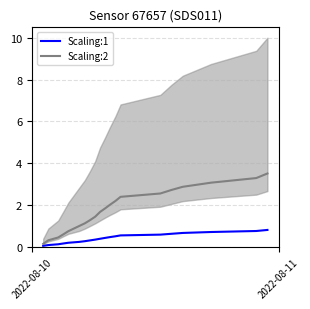

True or false: Scaling:1 has more than 0 interior local peaks.

False